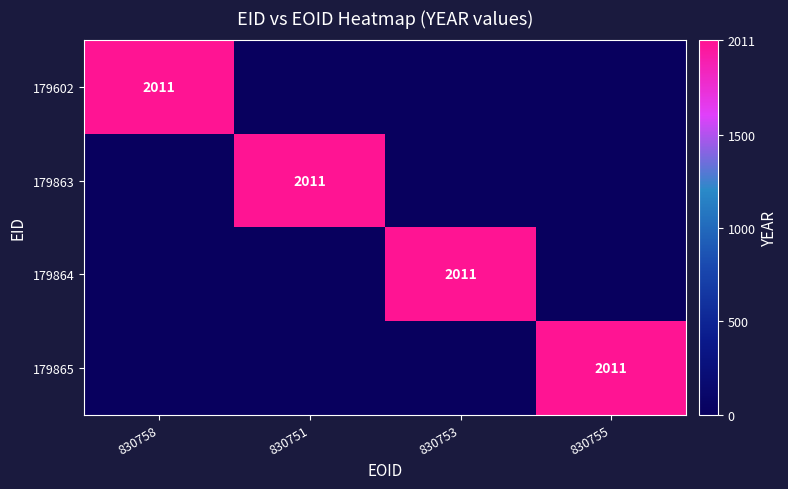

Is it true that 179865 equals 0 at 2?

True